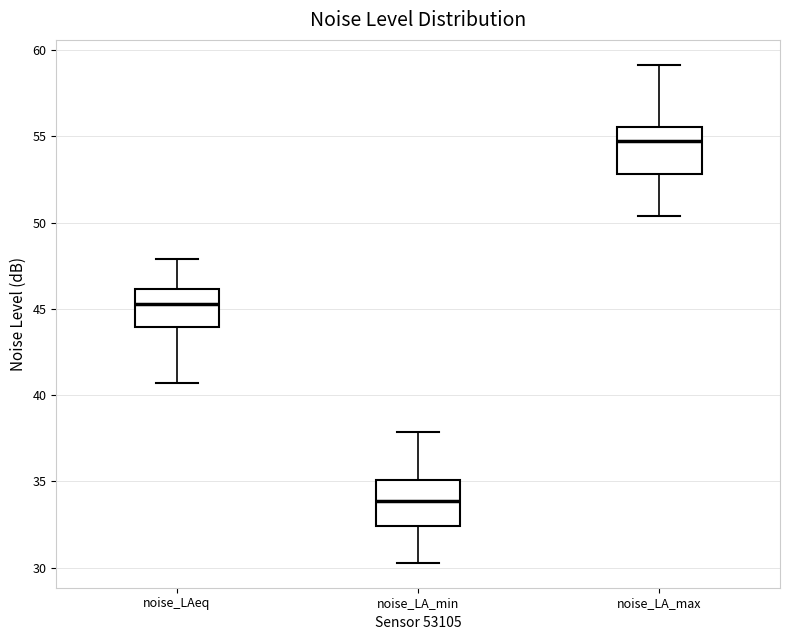

Where is the lower edge of the box for noise_LA_min on the y-axis? The values are not printed on the chart, so give them approximately, as read against the axis.

32.5